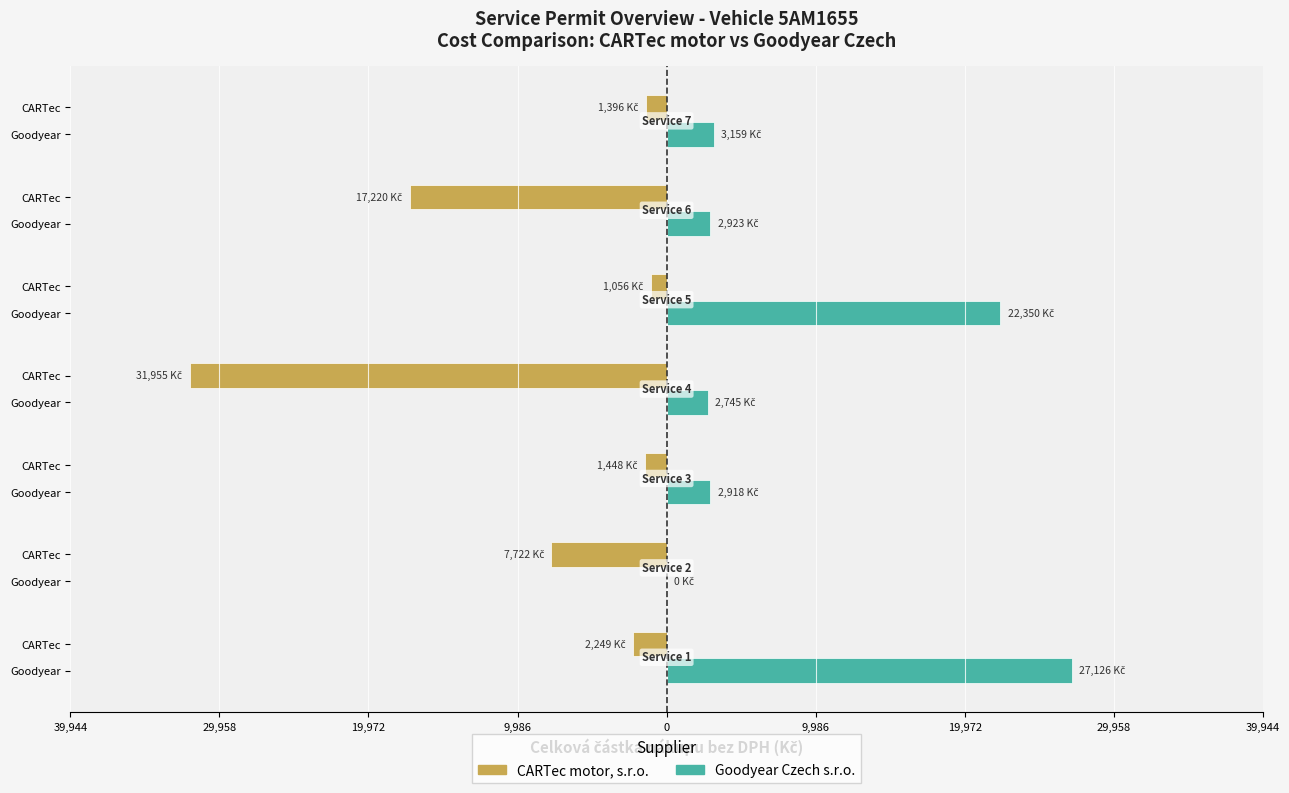

What is the maximum value for CARTec motor, s.r.o.?

-1056.0